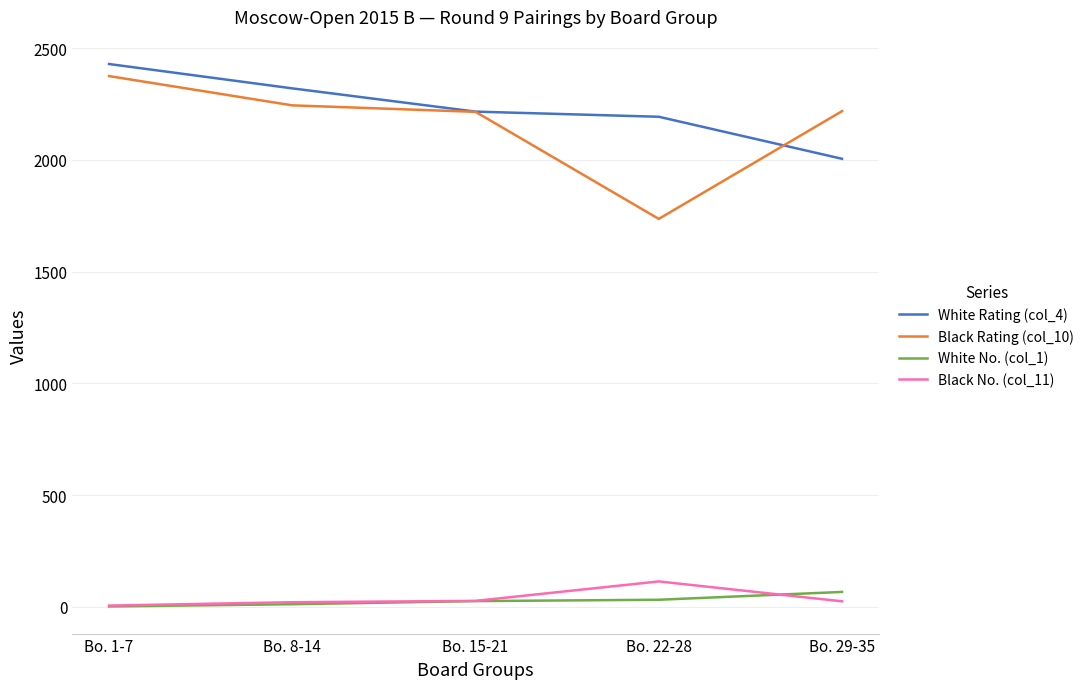

What is the highest value of the White Rating (col_4) series?

2429